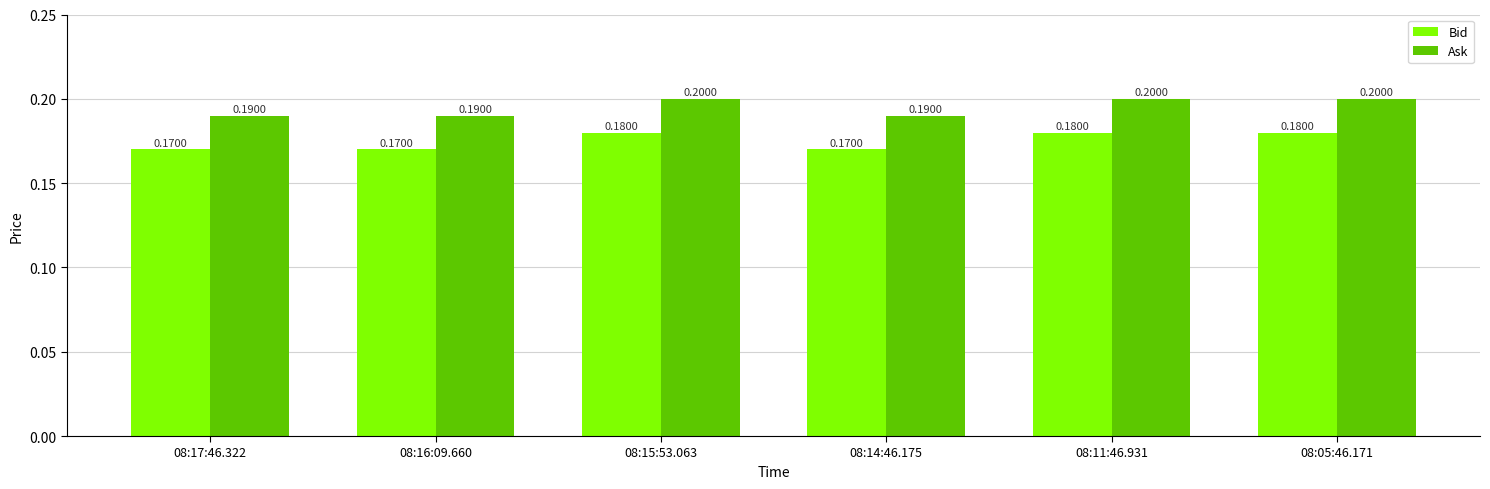

Rank the series by their maximum value, from lowest to highest.

Bid, Ask